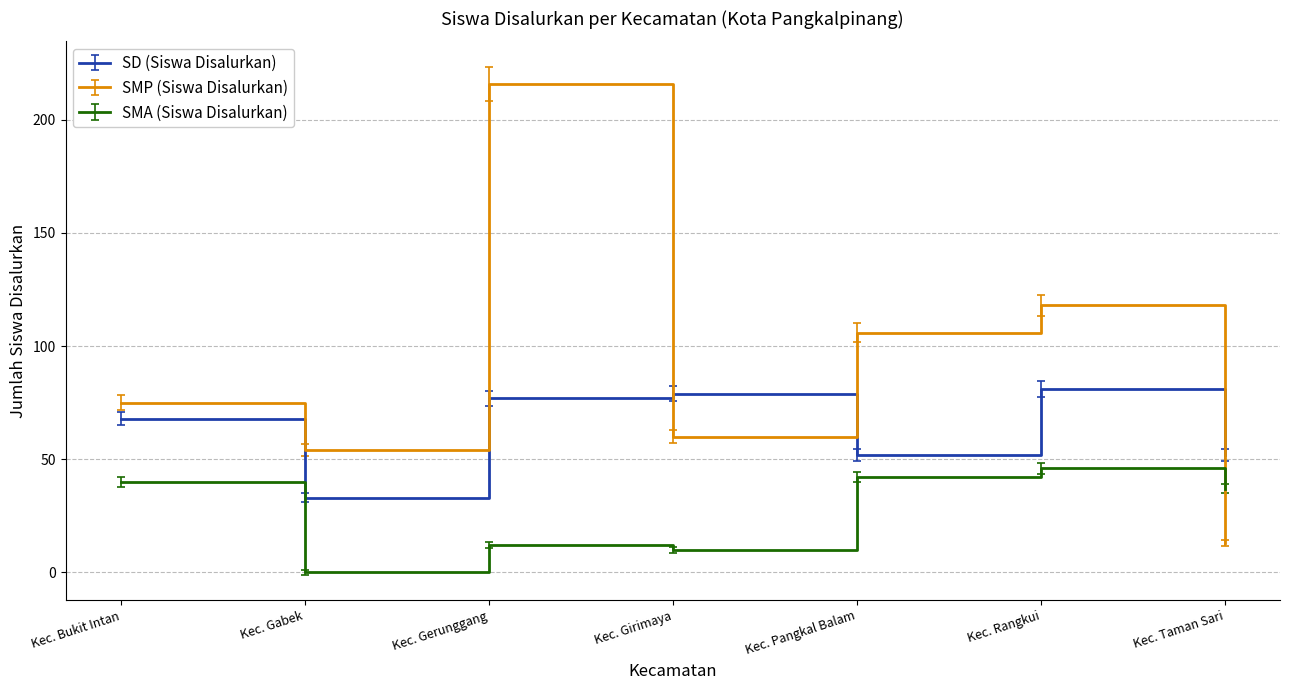

What is the average value of the SD (Siswa Disalurkan) series?

63